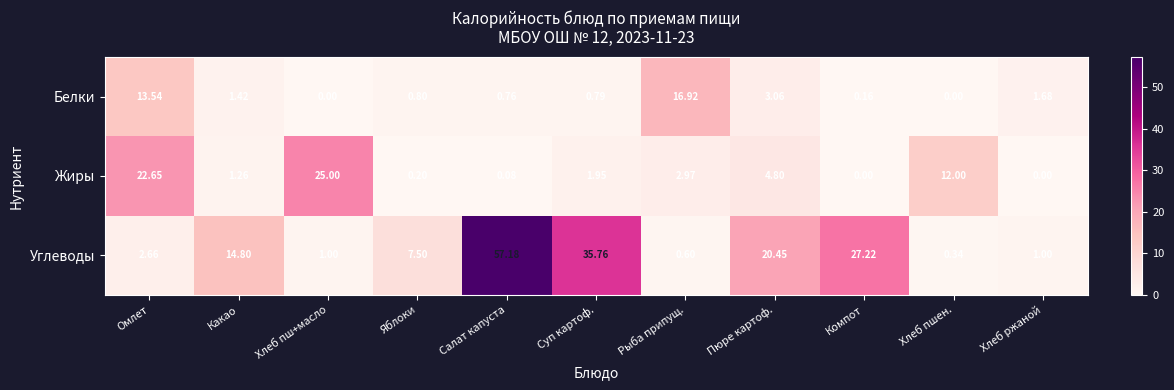

Which category has the highest value across all series?

Салат капуста